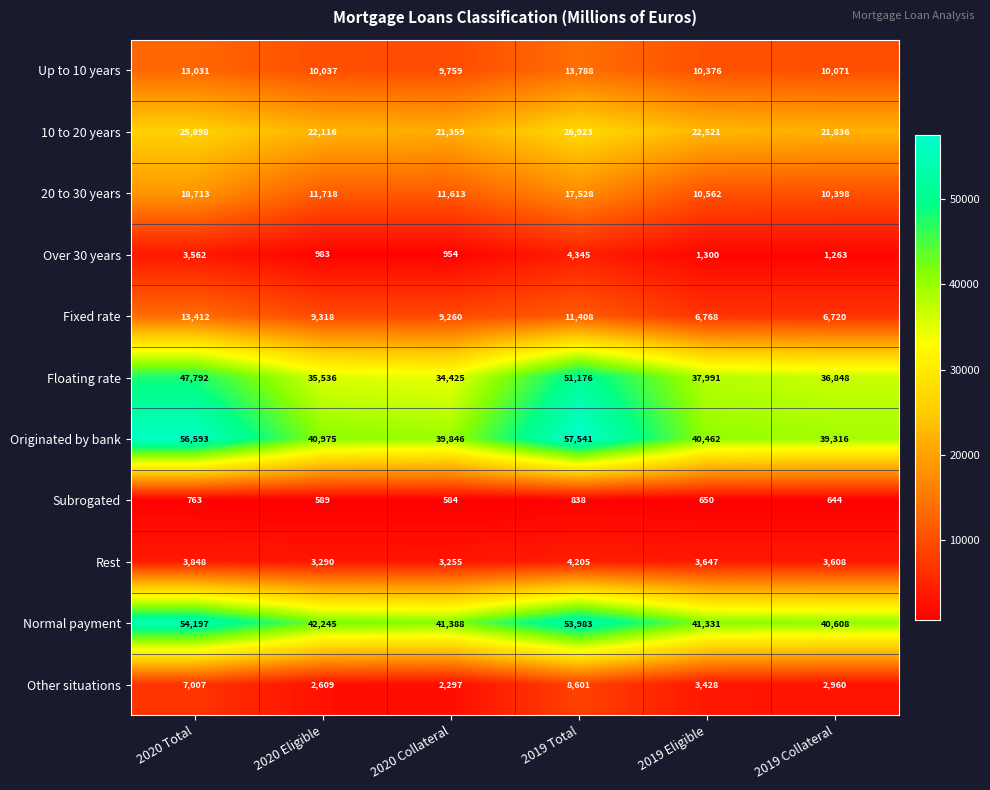

Between 2020 Eligible and 2019 Collateral, which series saw the biggest shift?

Fixed rate